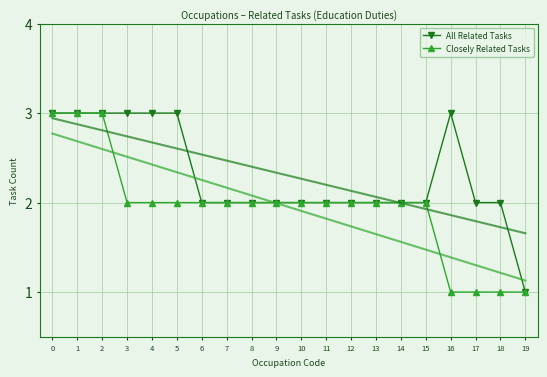

Which series has the largest total across all categories?

All Related Tasks